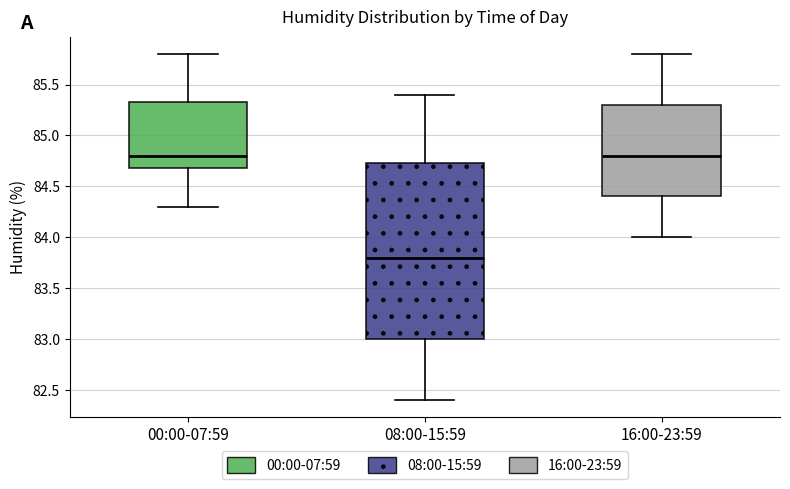

Comparing the boxes themselves (not the whiskers), which one is the tallest?

08:00-15:59